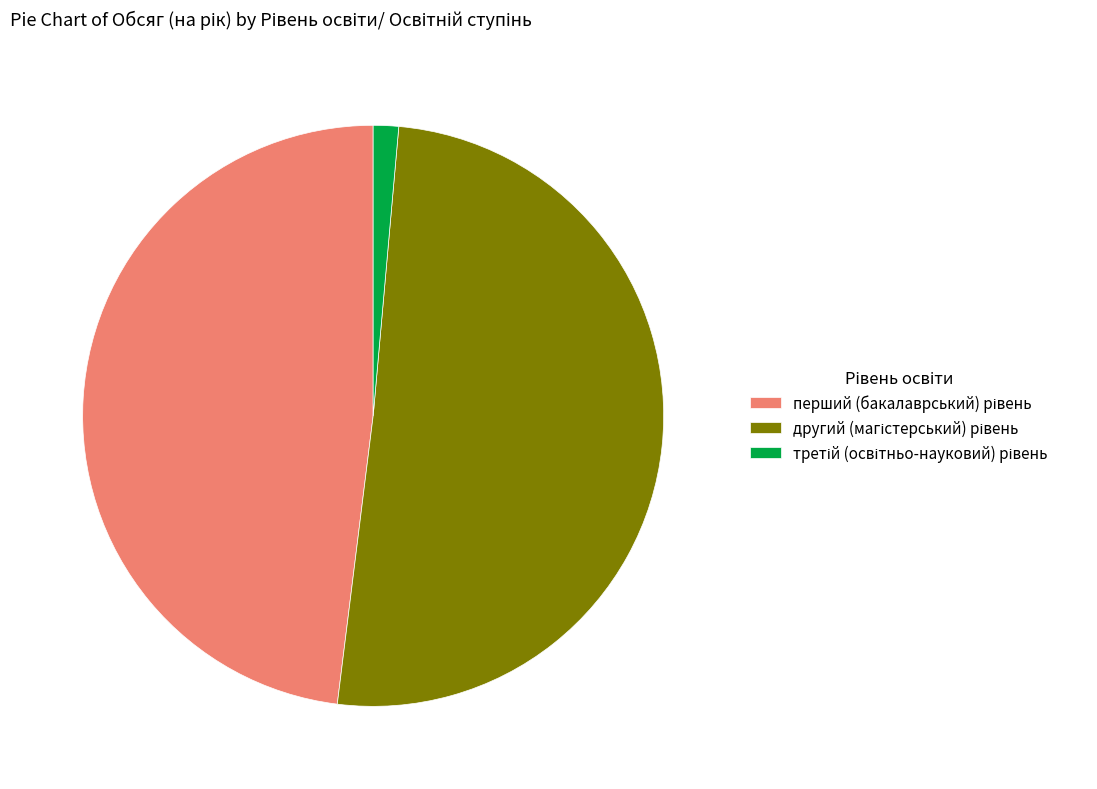

Is there a majority slice in this chart?

Yes